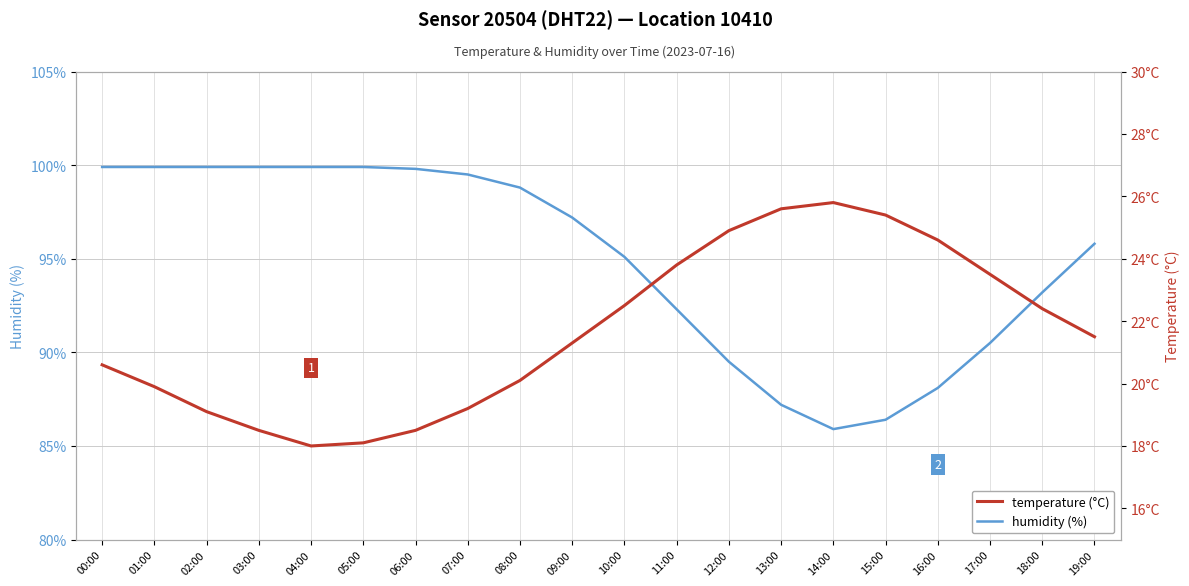

Reading right to left, what are all the values shown in this chart?

humidity: 95.8	93.2	90.5	88.1	86.4	85.9	87.2	89.5	92.3	95.1	97.2	98.8	99.5	99.8	99.9	99.9	99.9	99.9	99.9	99.9
temperature: 21.5	22.4	23.5	24.6	25.4	25.8	25.6	24.9	23.8	22.5	21.3	20.1	19.2	18.5	18.1	18.0	18.5	19.1	19.9	20.6